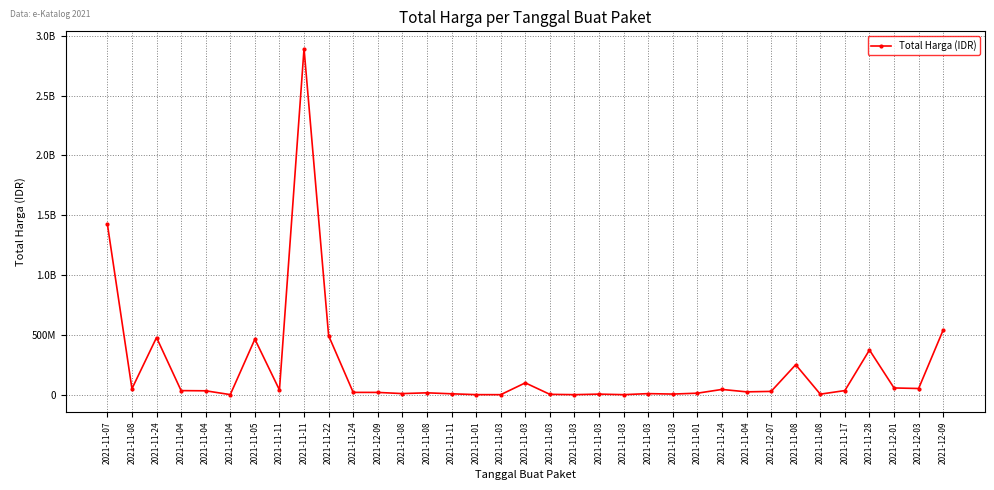

How many interior local peaks (higher than both neighbors) does the data have?

10